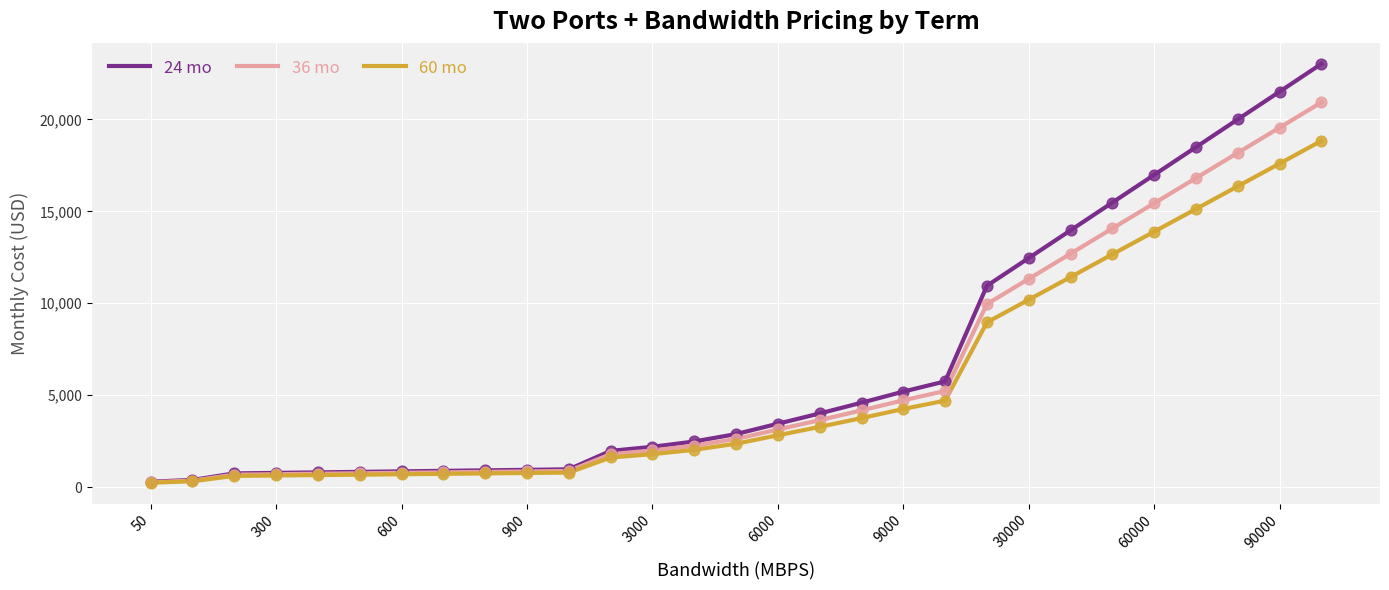

Which series has the largest range (max minus min)?

24 mo